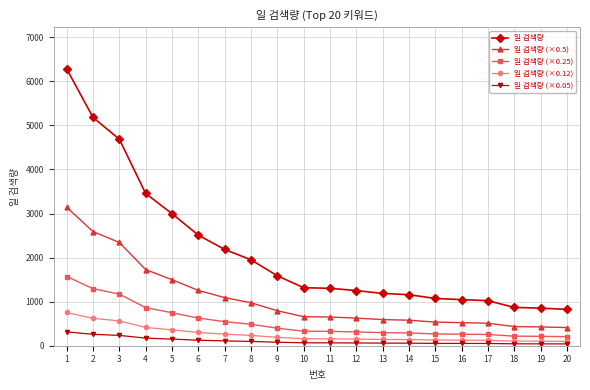

How many lines are shown in the chart?

5